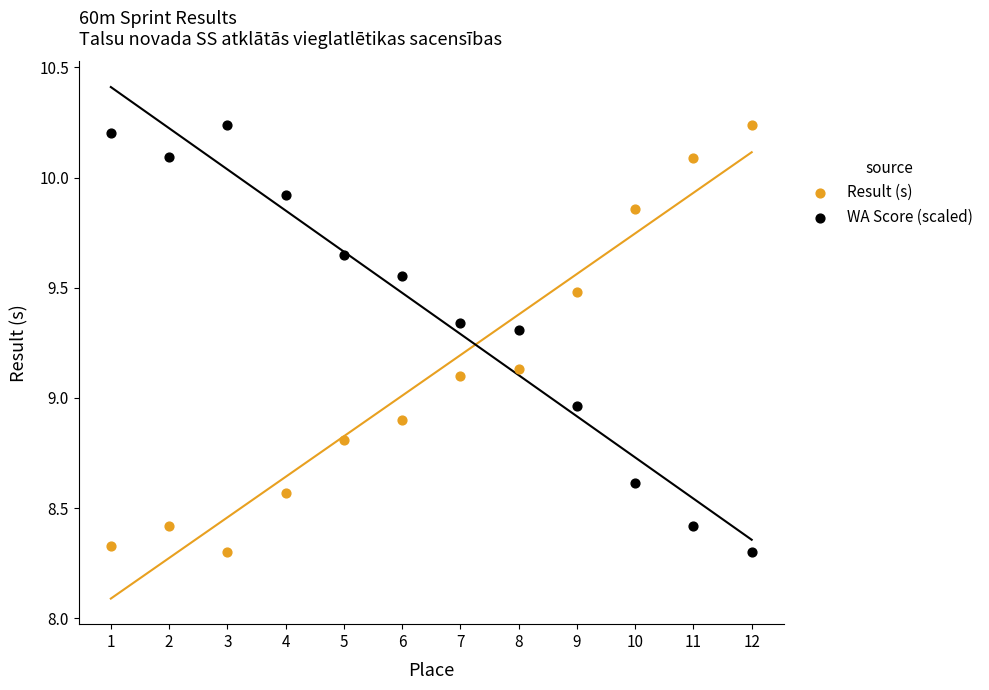

What is the X range (max minus min) for the scatter plot?

11.0